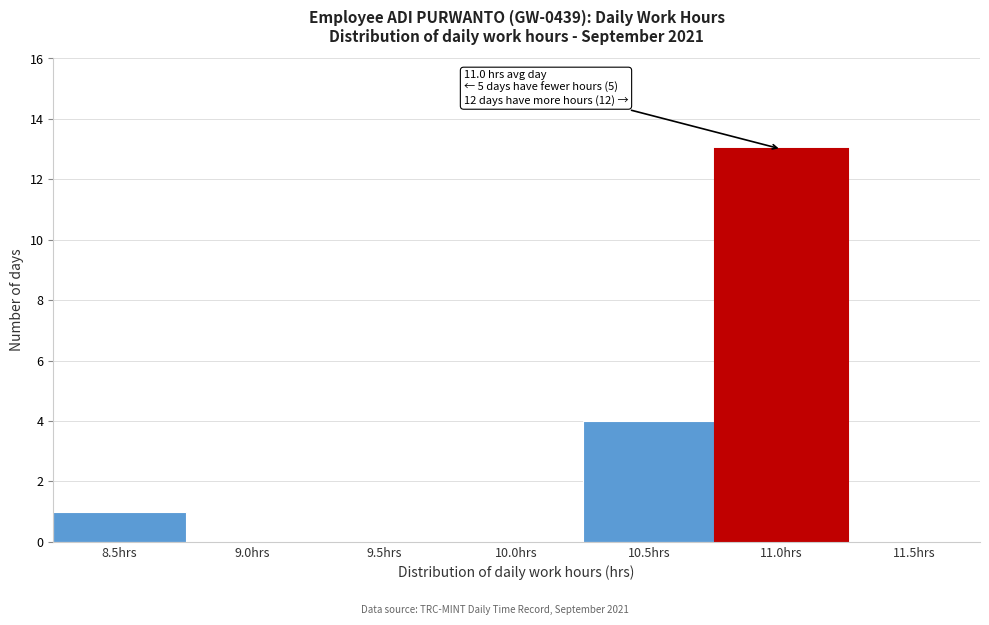

Reading left to right, what are all the values shown in this chart?

8.5hrs=1	9.0hrs=0	9.5hrs=0	10.0hrs=0	10.5hrs=4	11.0hrs=13	11.5hrs=0